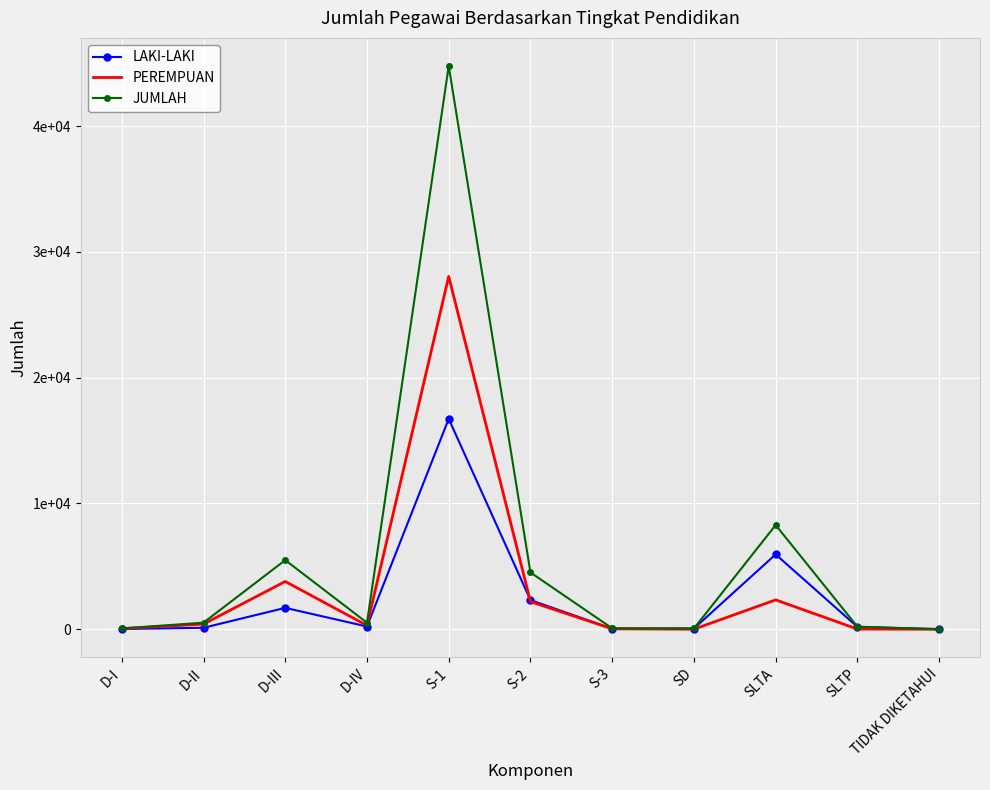

What is the sum of all LAKI-LAKI values?

27327